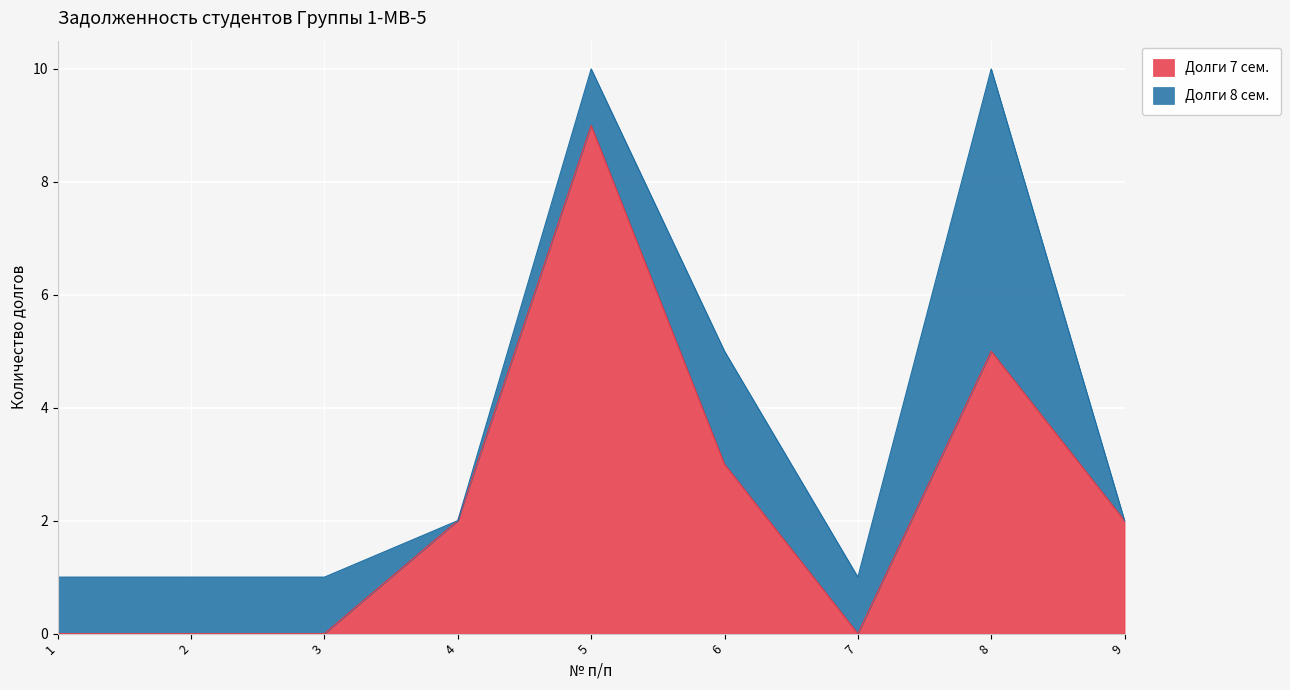

What is the average value?

2